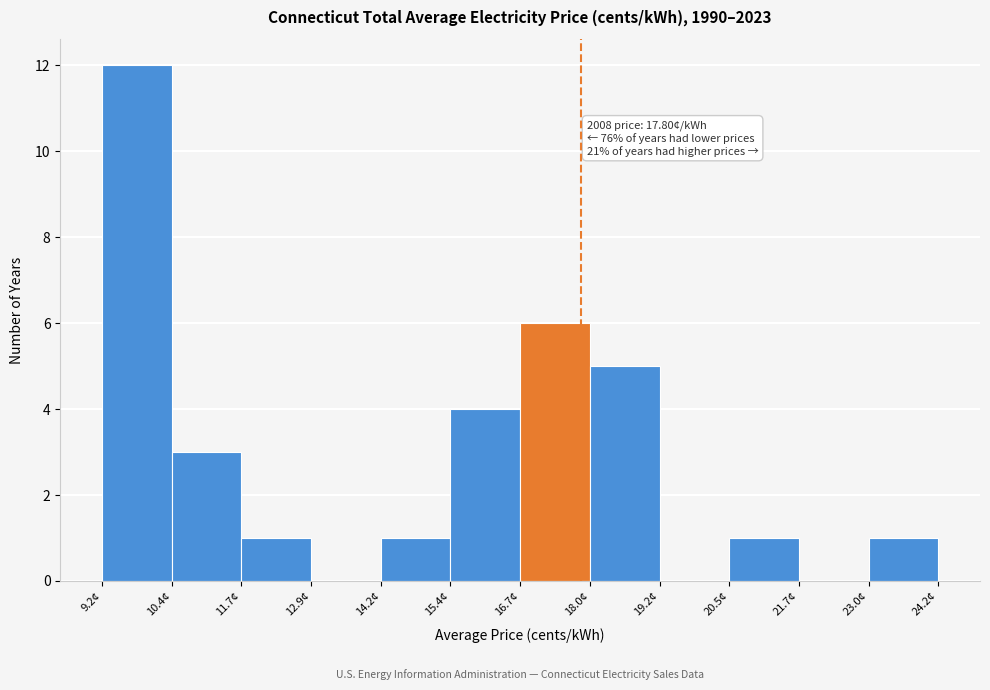

Which range on the x-axis has the tallest bar?

9.2 to 10.4